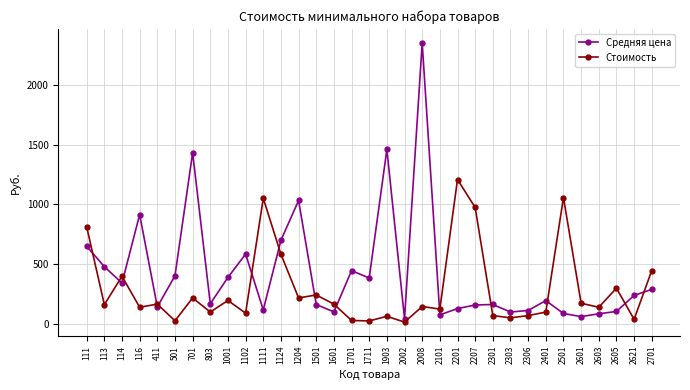

Rank the series by their average value, from highest to lowest.

Средняя цена, Стоимость